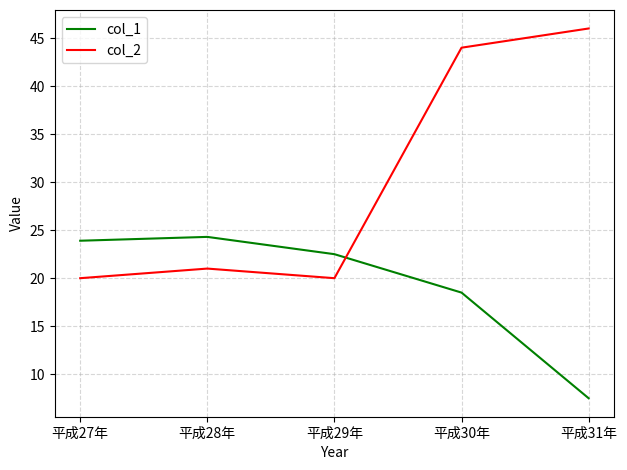

True or false: col_1 and col_2 cross at least once.

True